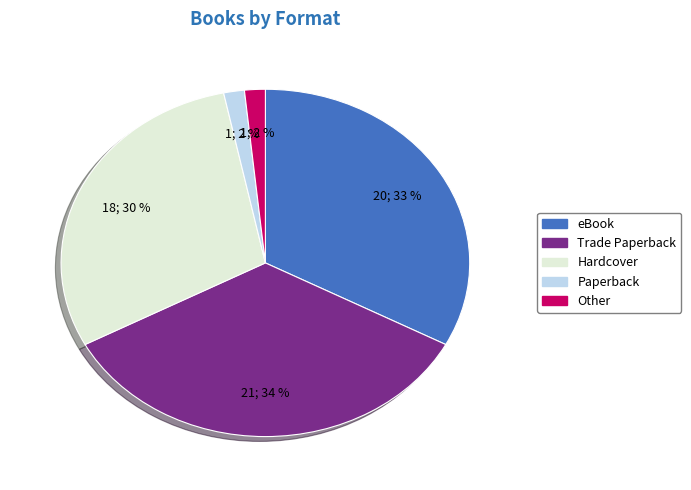

Do Paperback and eBook together represent more than half of the pie?

No